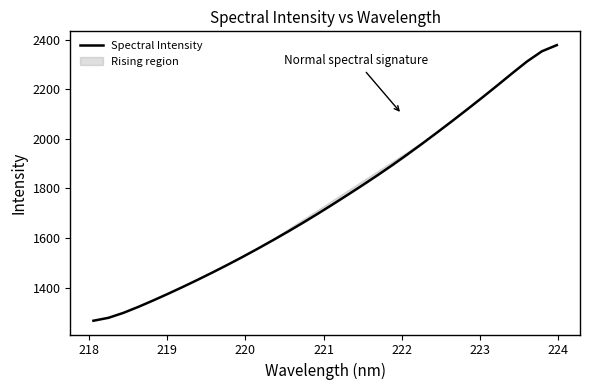

What is the minimum value for Spectral Intensity?

1266.0